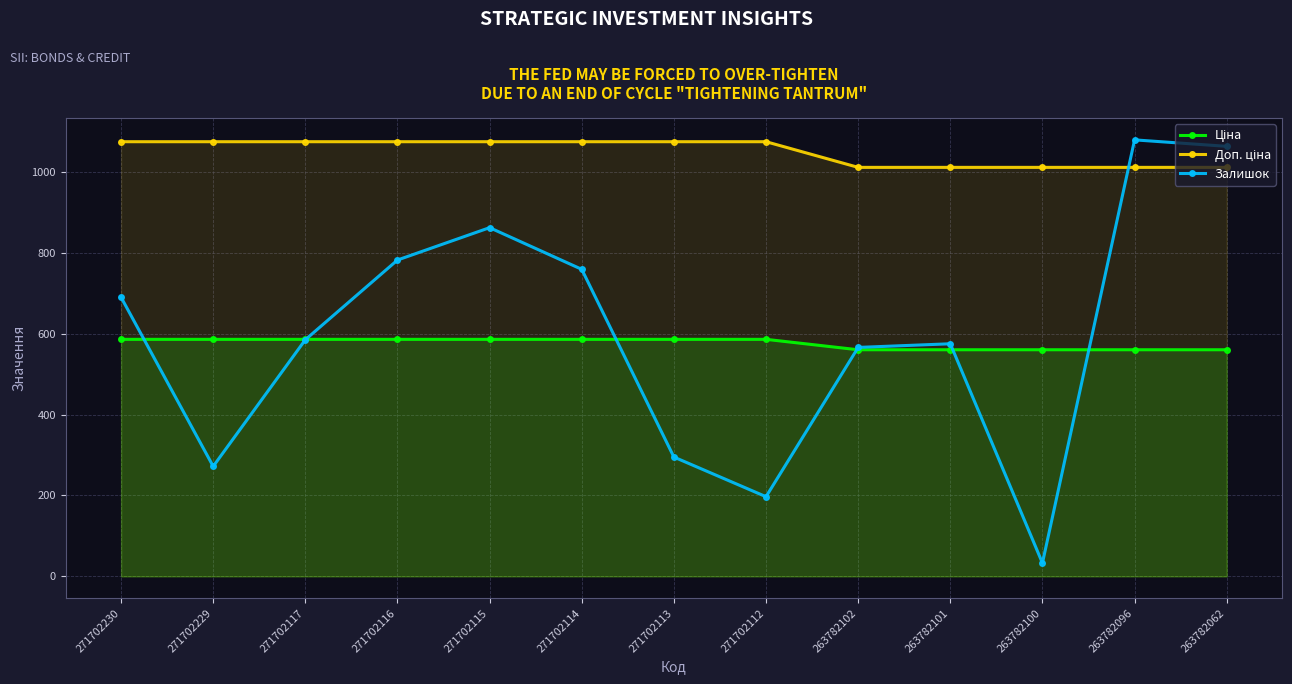

True or false: Доп. ціна and Залишок cross at least once.

True